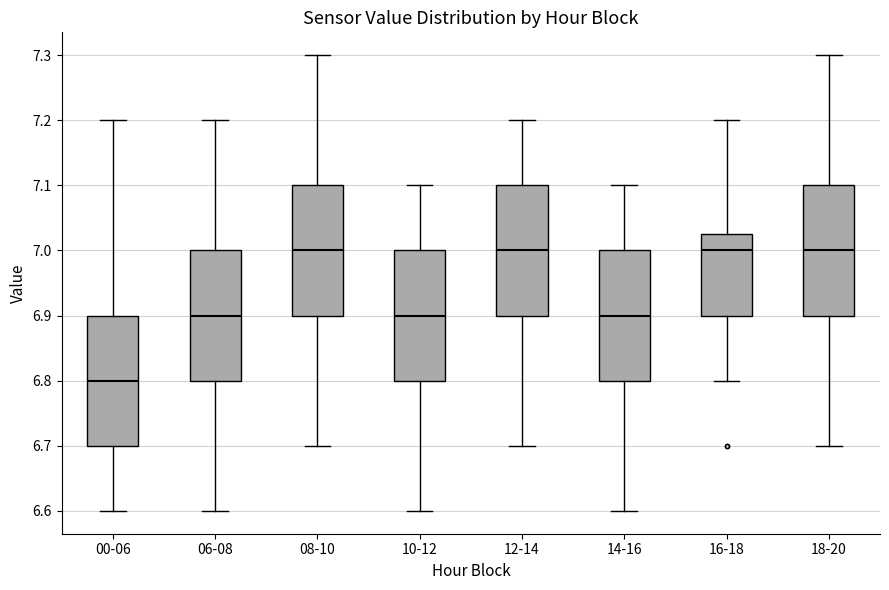

Reading left to right, transcribe this box plot: for each box, give where its median line is, the range the box spans, and where its two whiskers end, as read against the y-axis. The values are not printed on the chart, so give them approximately, as read against the axis.

00-06: median 6.80, box 6.70 to 6.90, whiskers 6.60 to 7.20
06-08: median 6.90, box 6.80 to 7.00, whiskers 6.60 to 7.20
08-10: median 7.00, box 6.90 to 7.10, whiskers 6.70 to 7.30
10-12: median 6.90, box 6.80 to 7.00, whiskers 6.60 to 7.10
12-14: median 7.00, box 6.90 to 7.10, whiskers 6.70 to 7.20
14-16: median 6.90, box 6.80 to 7.00, whiskers 6.60 to 7.10
16-18: median 7.00, box 6.90 to 7.03, whiskers 6.80 to 7.20
18-20: median 7.00, box 6.90 to 7.10, whiskers 6.70 to 7.30